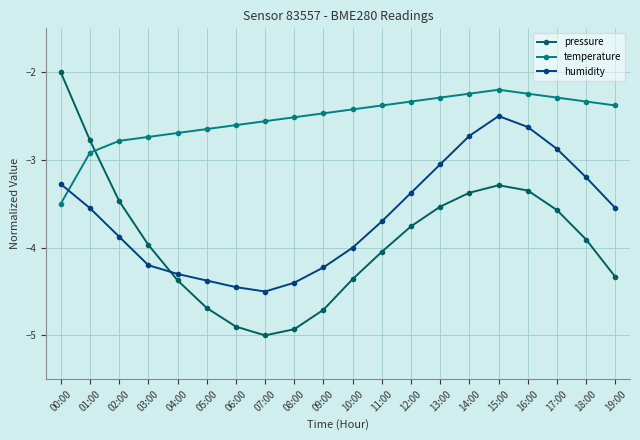

How many distinct data groups are displayed?

3